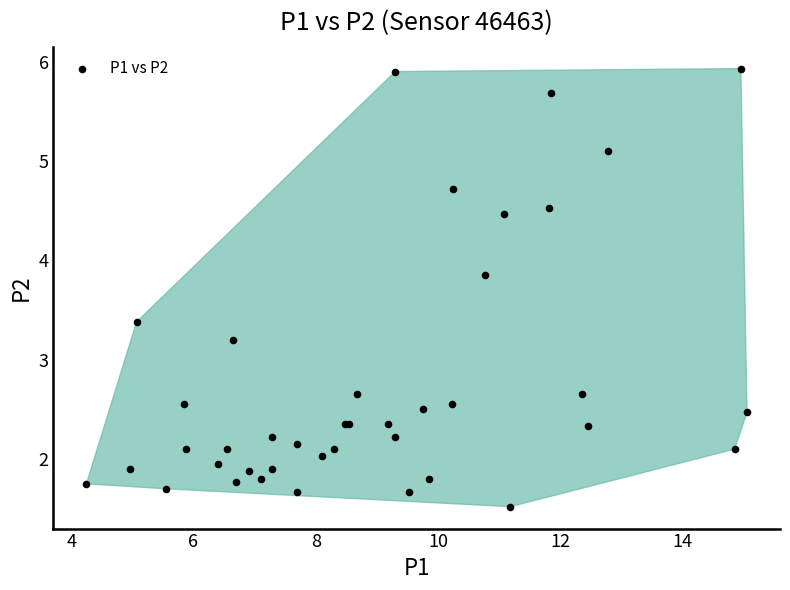

What Y value in the scatter plot is closest to 3?

3.2